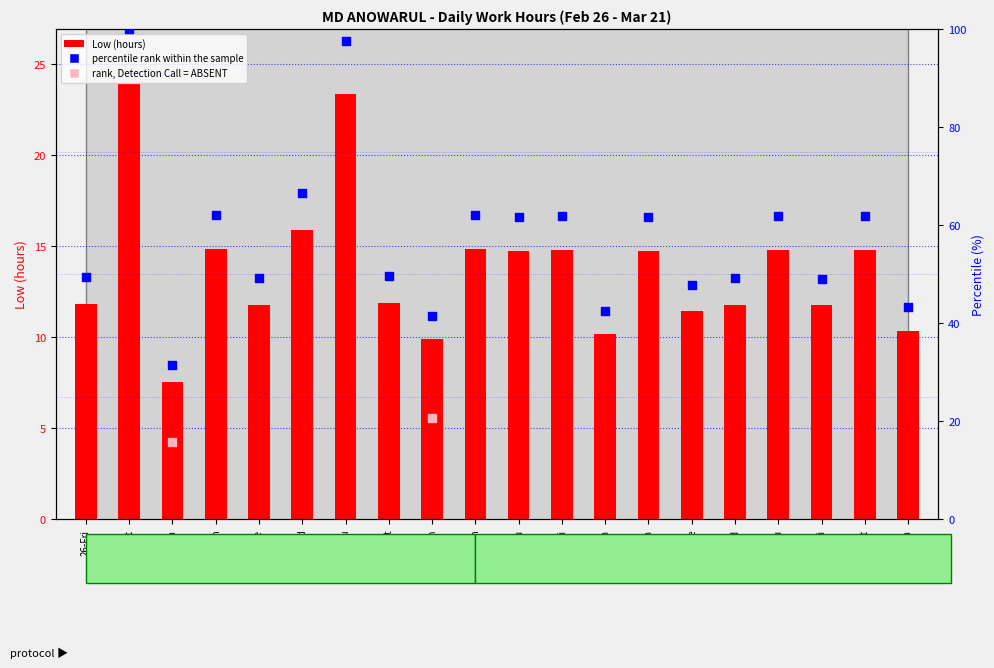

Between 8-Mon and 7-Sun, which is larger?

8-Mon